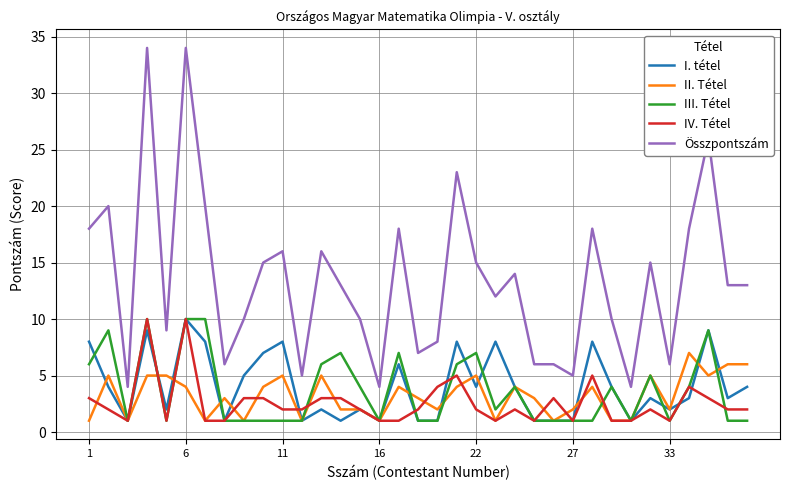

Which series has the largest total across all categories?

Összpontszám